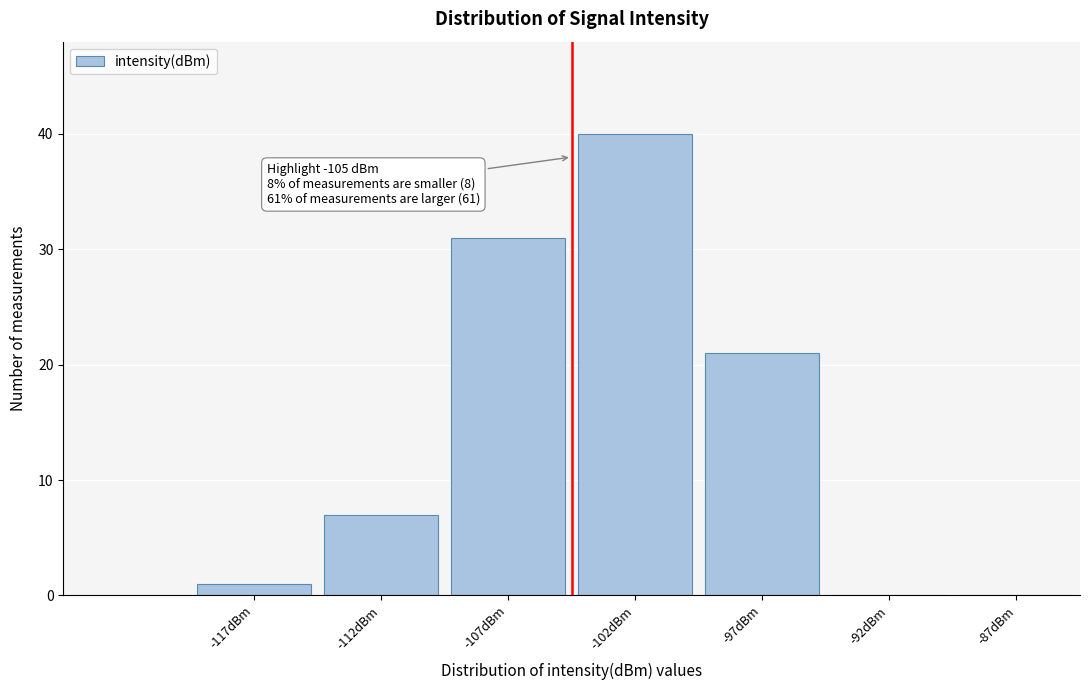

Reading left to right, list all the values displayed in this chart.

-117dBm=1	-112dBm=7	-107dBm=31	-102dBm=40	-97dBm=21	-92dBm=0	-87dBm=0